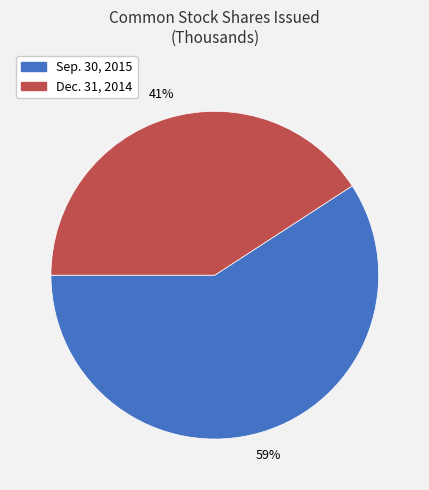

Is there a majority slice in this chart?

Yes